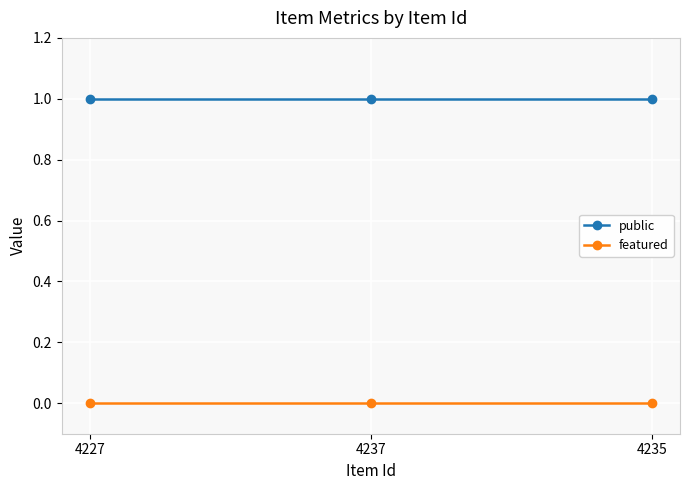

List the series in order of their overall mean, lowest first.

featured, public